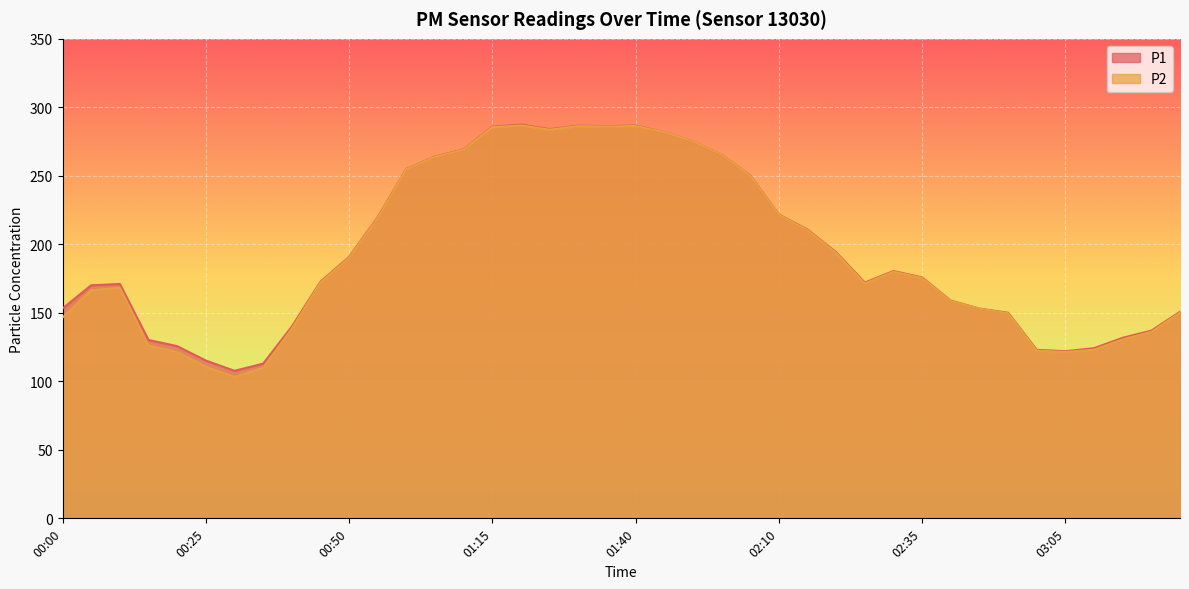

What is the minimum value for P2?

103.2